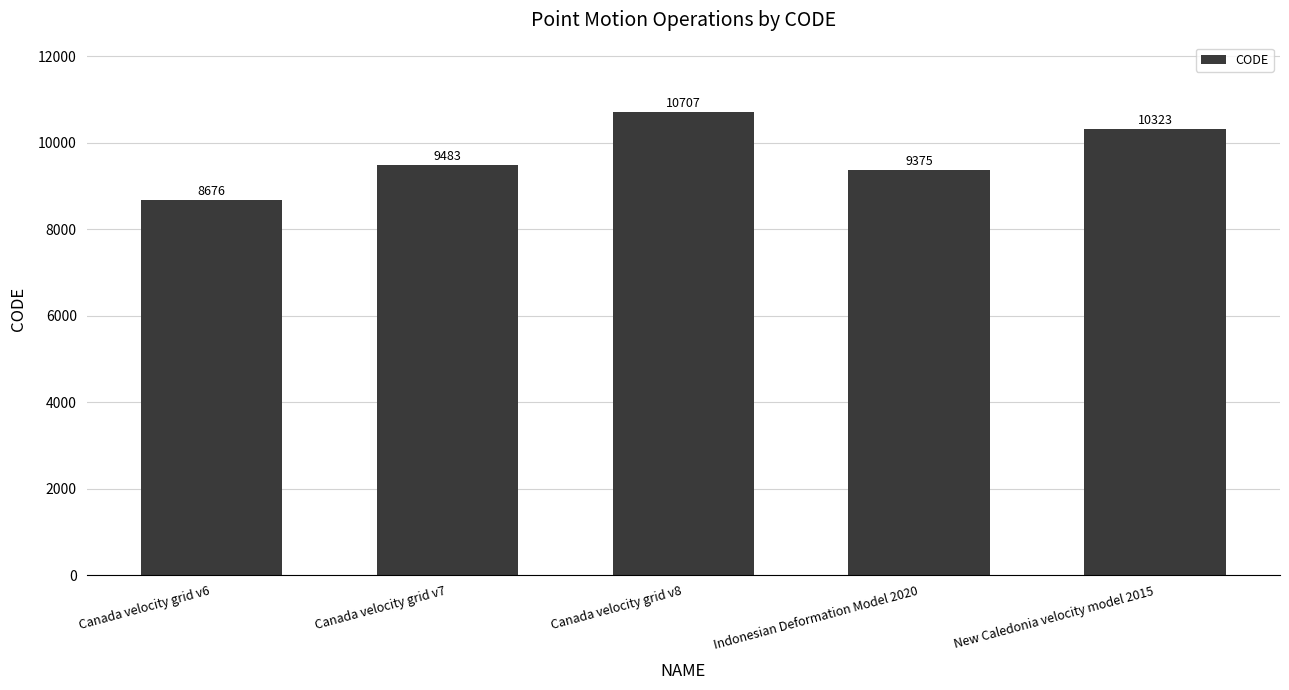

At which label is the value closest to 9691?

Canada velocity grid v7